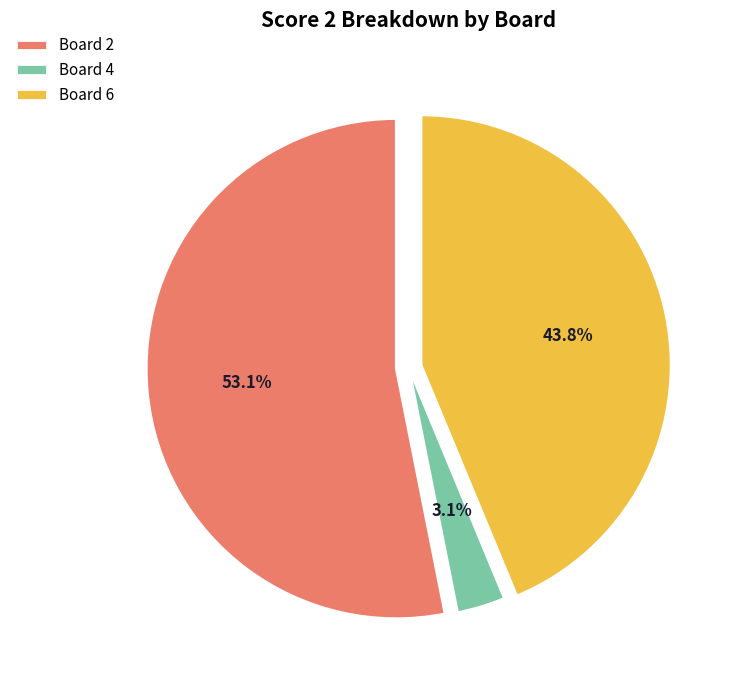

How many segments does this pie chart have?

3